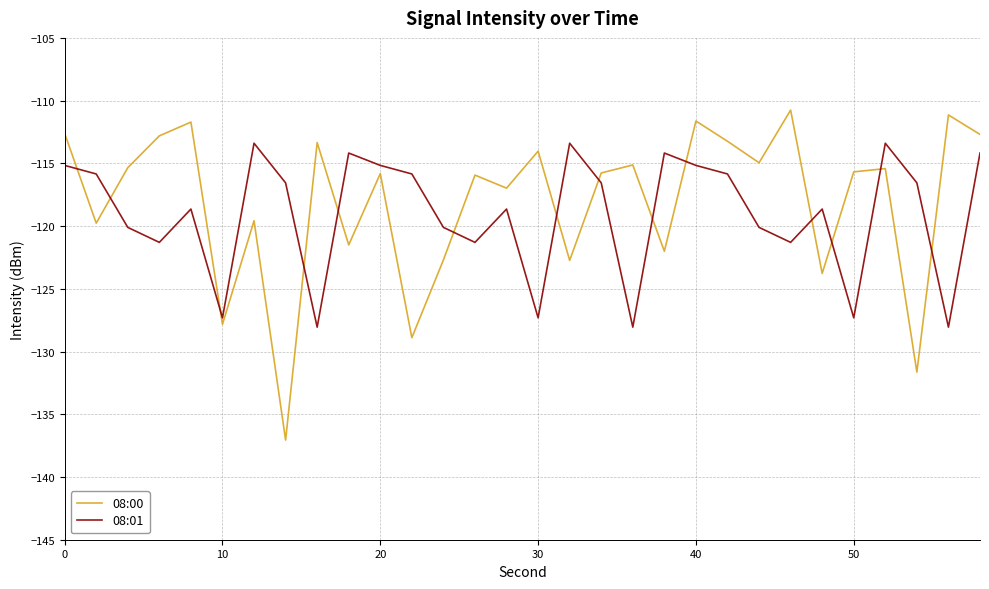

What is the maximum value for 08:00?

-110.8